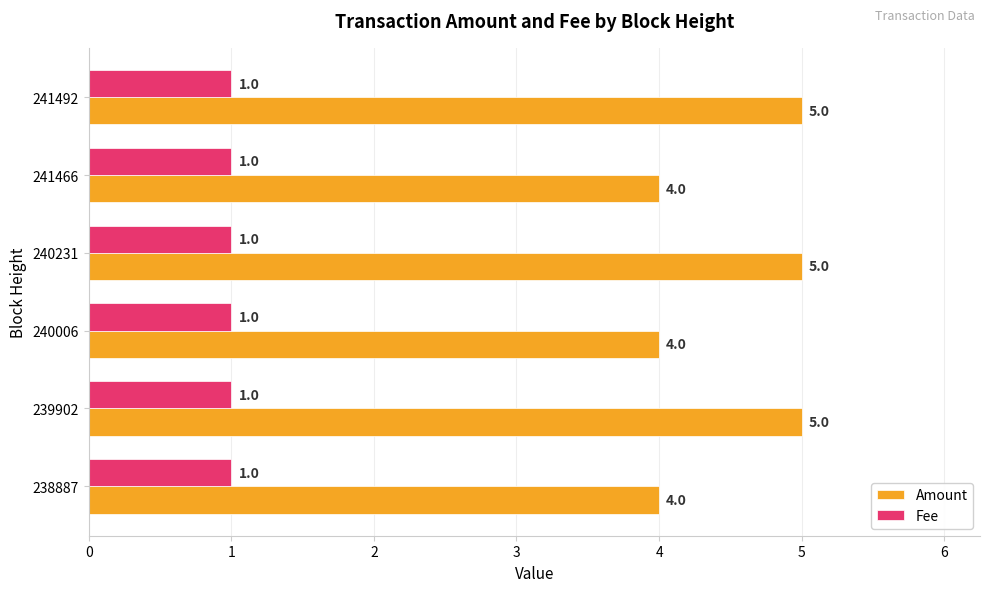

Which series has the widest spread of values?

Amount